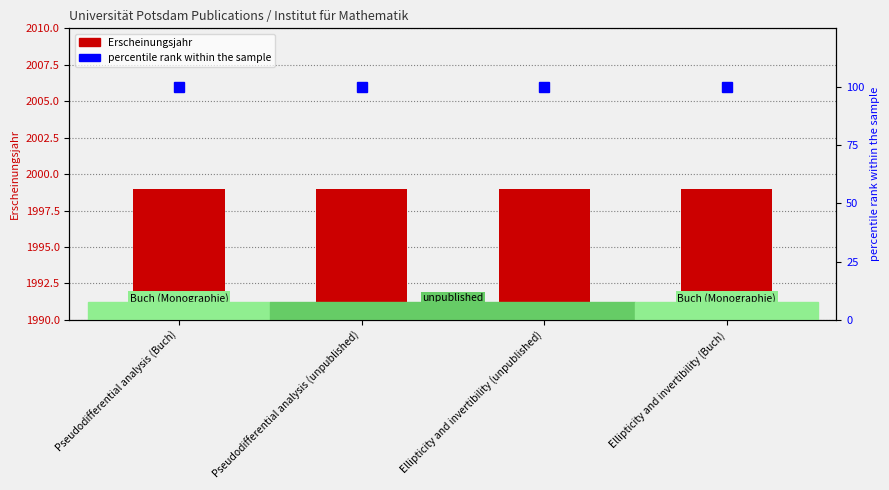

What is the total value across all series at Ellipticity and invertibility (Buch)?

2099